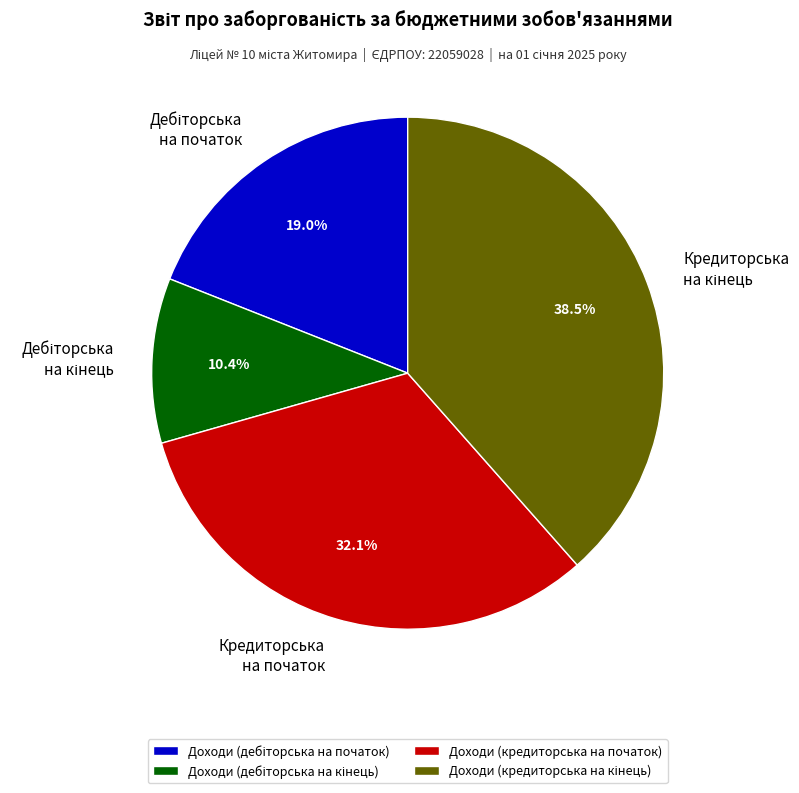

What portion of the pie excludes Доходи (кредиторська на початок)?

67.9%